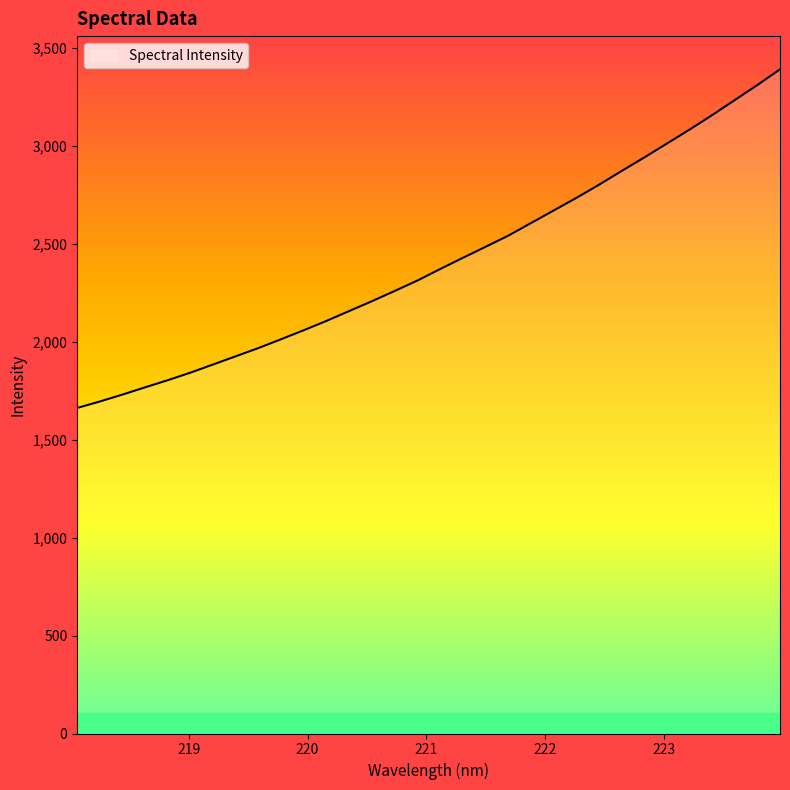

What is the minimum value shown in the chart?

1662.5